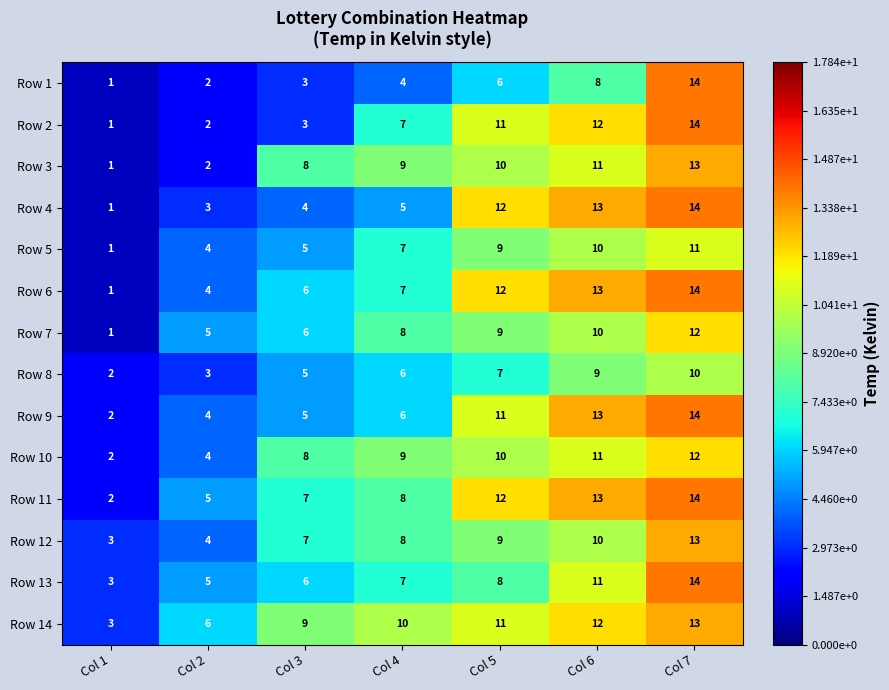

Rank the categories by Row 14 value from lowest to highest.

Col 1, Col 2, Col 3, Col 4, Col 5, Col 6, Col 7